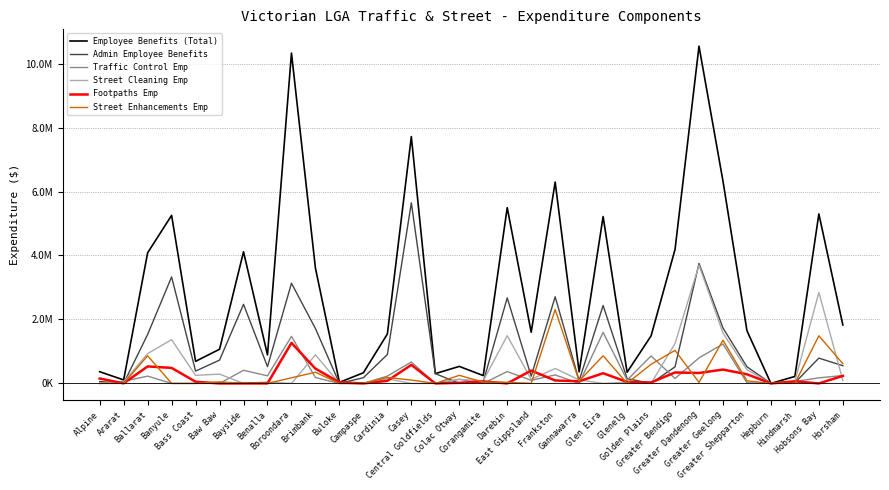

At which category is the sum across all series the highest?

Greater Dandenong